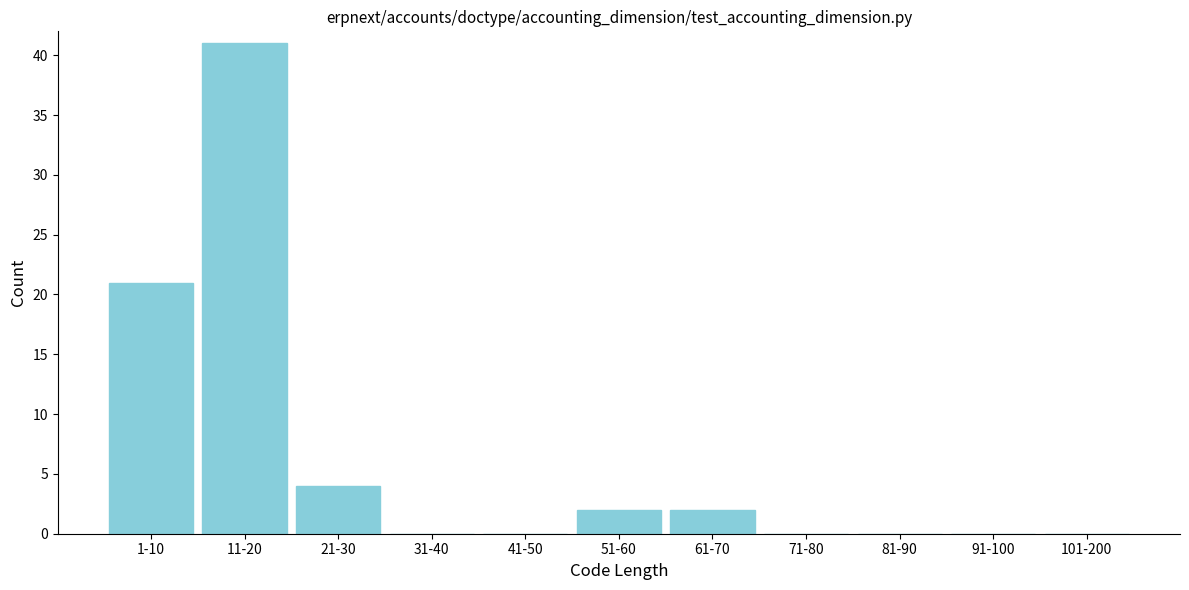

Reading left to right, list all the values displayed in this chart.

1-10=21	11-20=41	21-30=4	31-40=0	41-50=0	51-60=2	61-70=2	71-80=0	81-90=0	91-100=0	101-200=0